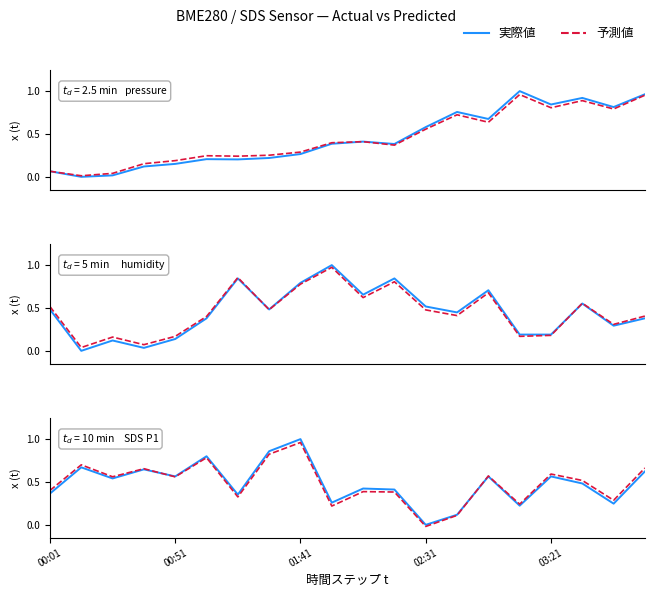

Count the number of data series in this chart.

6